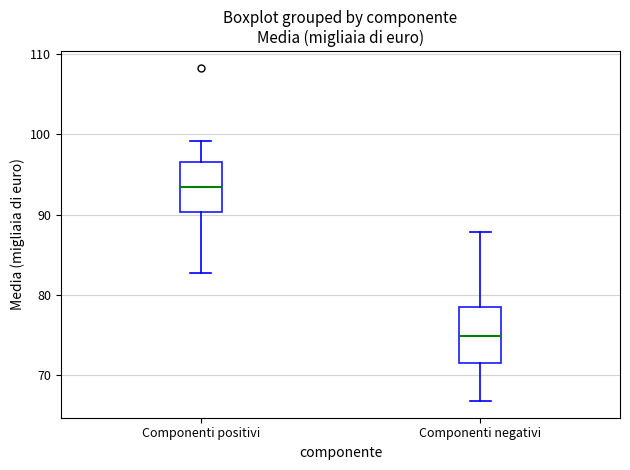

Reading left to right, transcribe this box plot: for each box, give where its median line is, the range the box spans, and where its two whiskers end, as read against the y-axis. The values are not printed on the chart, so give them approximately, as read against the axis.

Componenti positivi: median 93, box 90 to 97, whiskers 83 to 99
Componenti negativi: median 75, box 71 to 78, whiskers 67 to 88